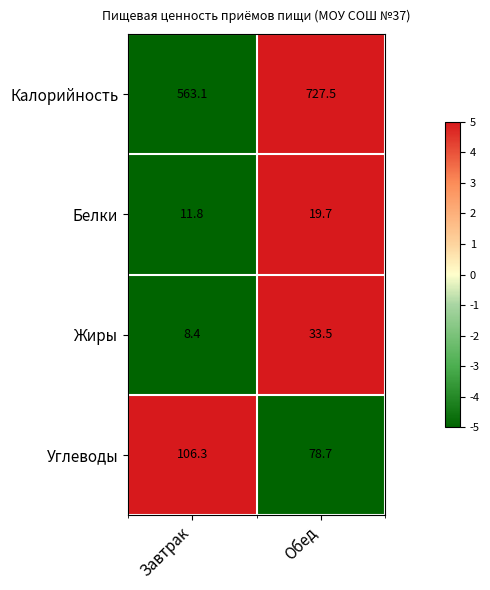

Which series has the largest total across all categories?

Калорийность